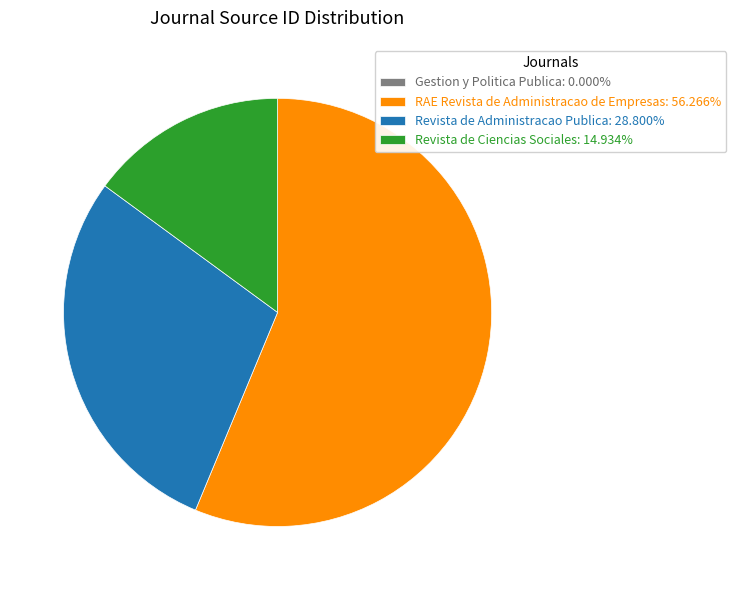

Combined, do Revista de Administracao Publica: 28.800% and RAE Revista de Administracao de Empresas: 56.266% account for over 50%?

Yes